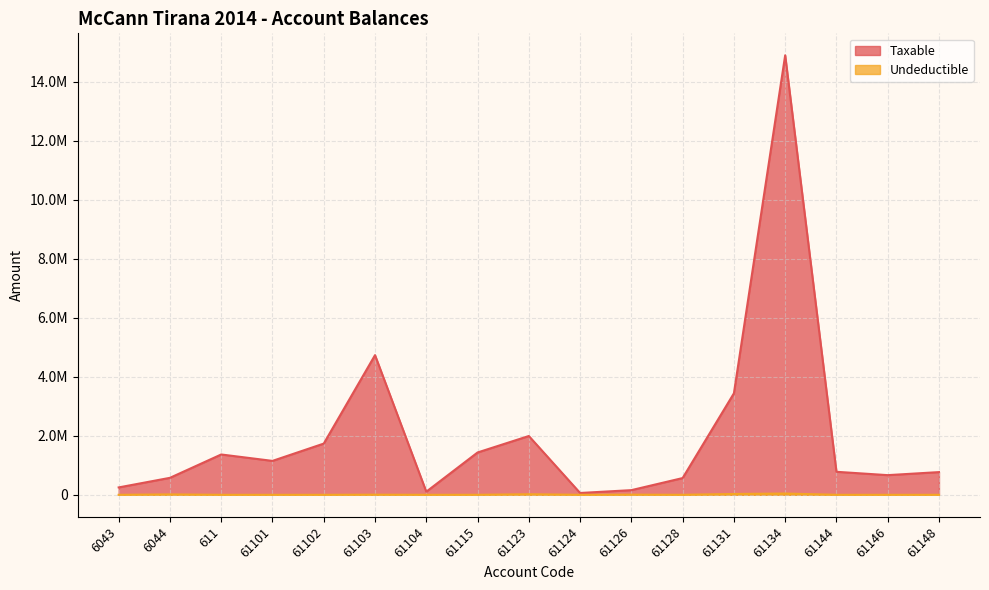

The Undeductible series shows 930.4 at 61103. True or false?

False